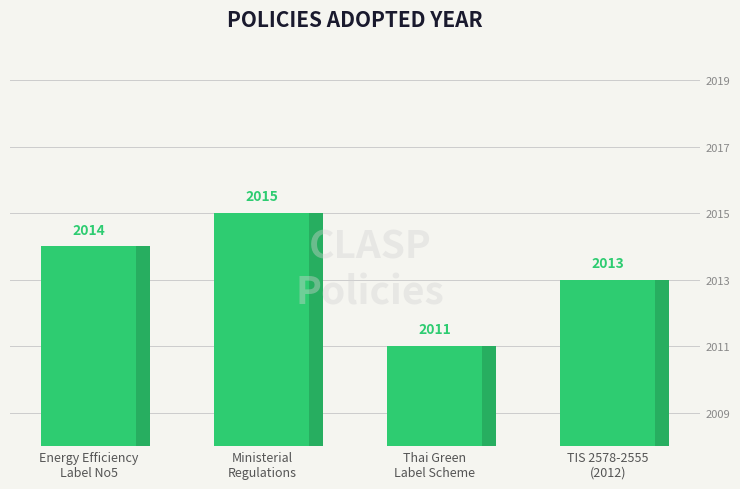

What is the value of the 4th bar from the left?

2013